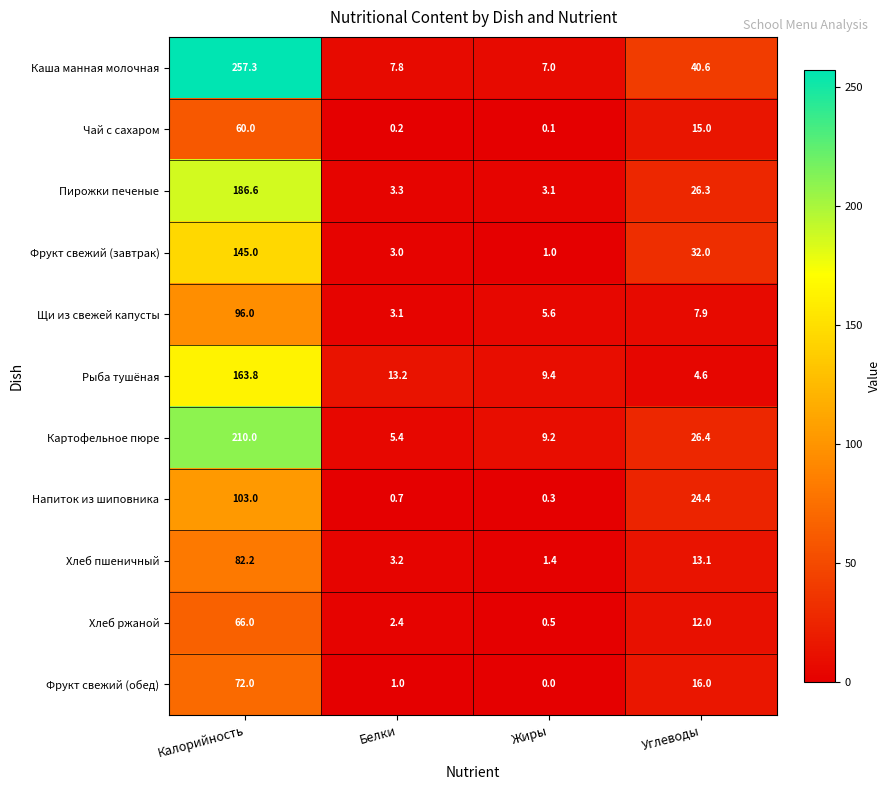

Count the number of categories in the chart.

4